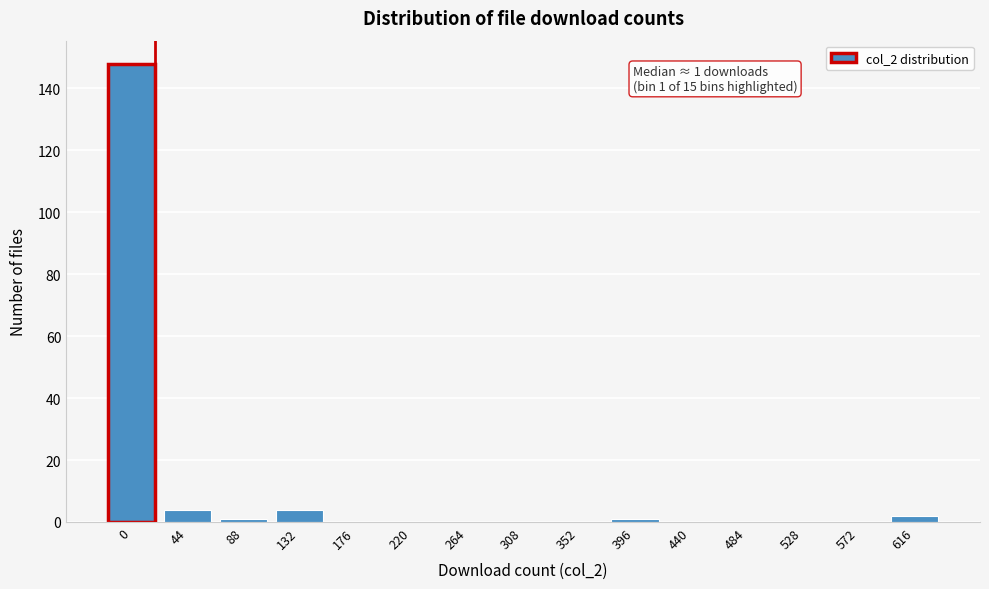

Reading left to right, extract all data points from this chart.

0=148	44=4	88=1	132=4	176=0	220=0	264=0	308=0	352=0	396=1	440=0	484=0	528=0	572=0	616=2